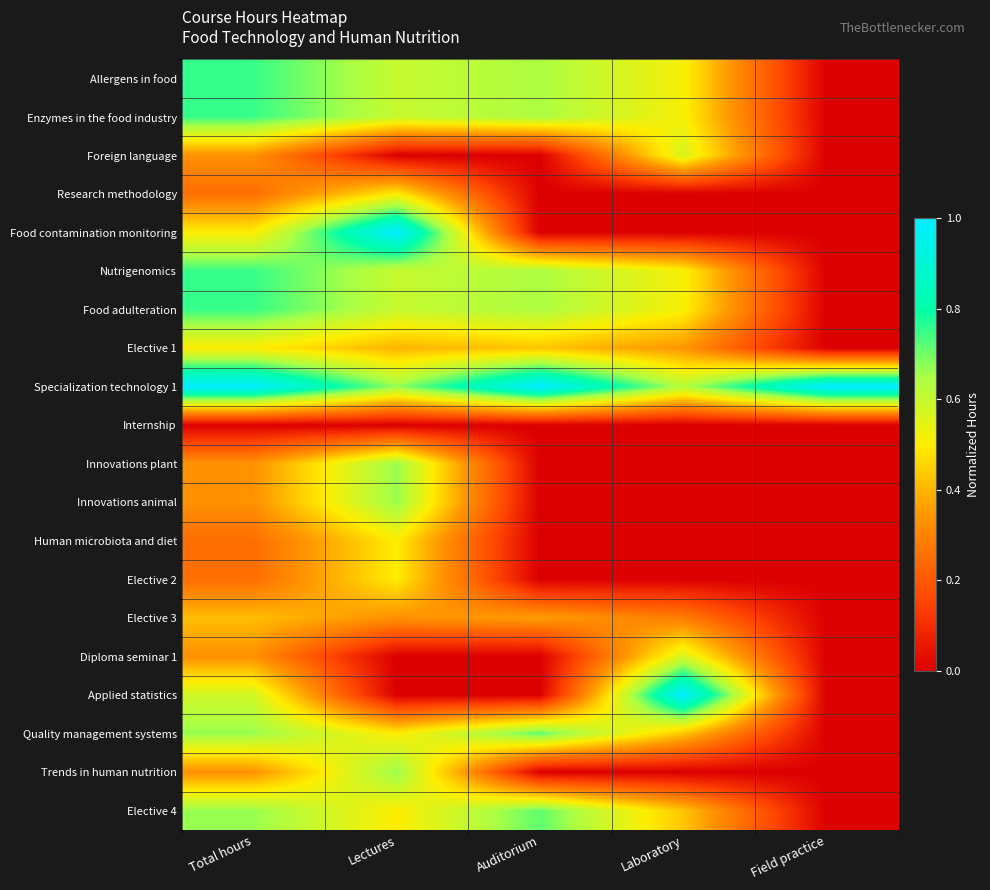

At which category is the sum across all series the highest?

Total hours